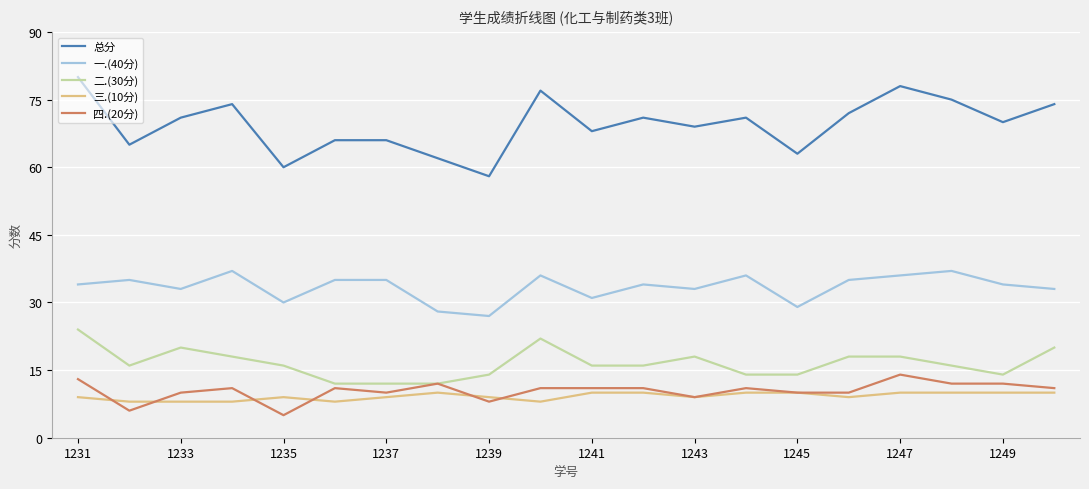

What is the greatest value displayed?

80